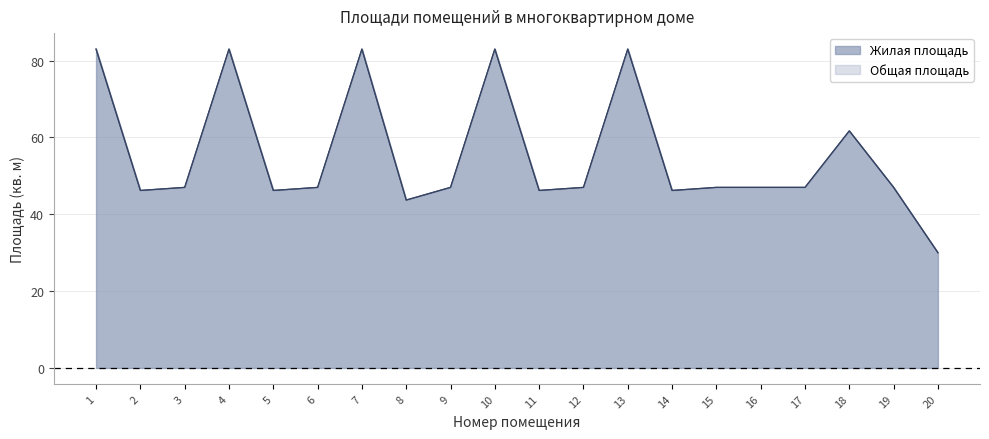

At which category does Общая площадь reach its first local peak?

4